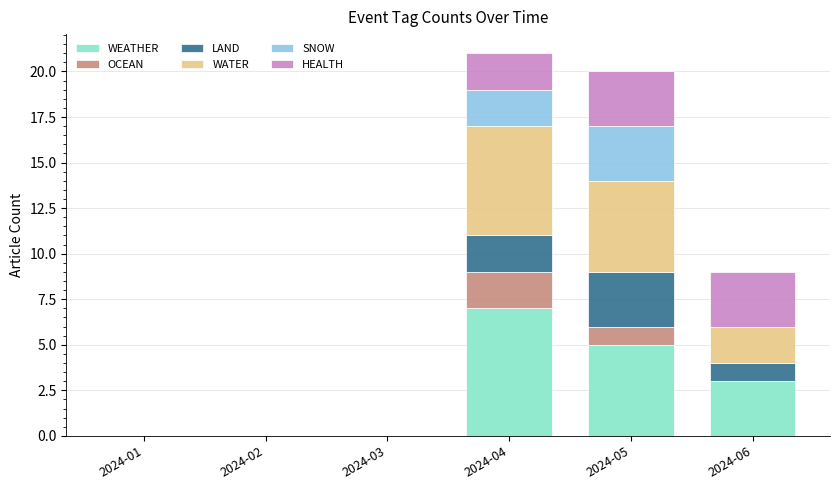

True or false: WEATHER has a value of 7 at 2024-04.

True